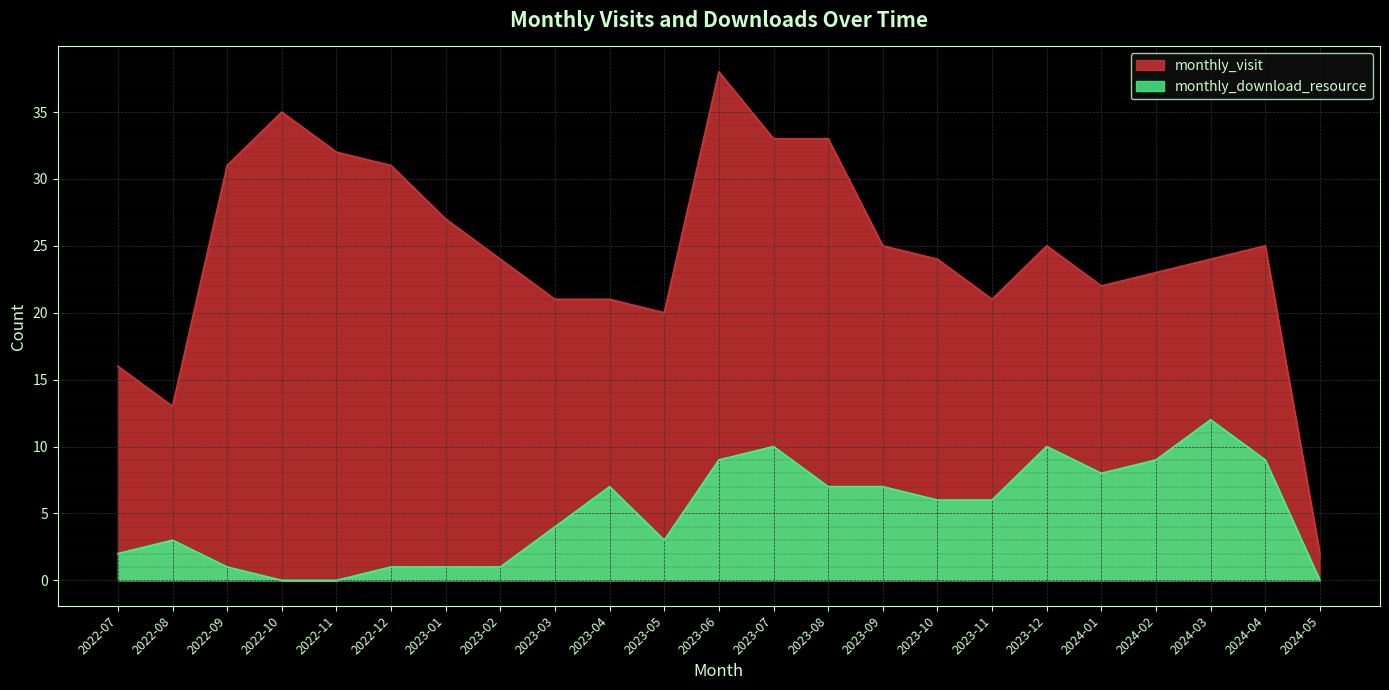

Which series has the largest range (max minus min)?

monthly_visit